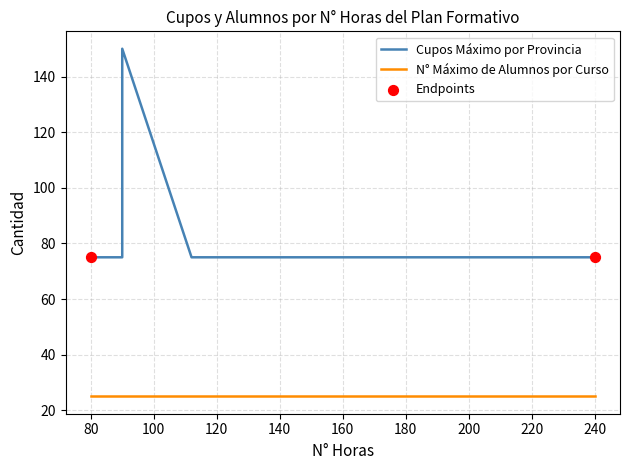

Which series reaches the maximum Y coordinate?

Cupos Máximo por Provincia